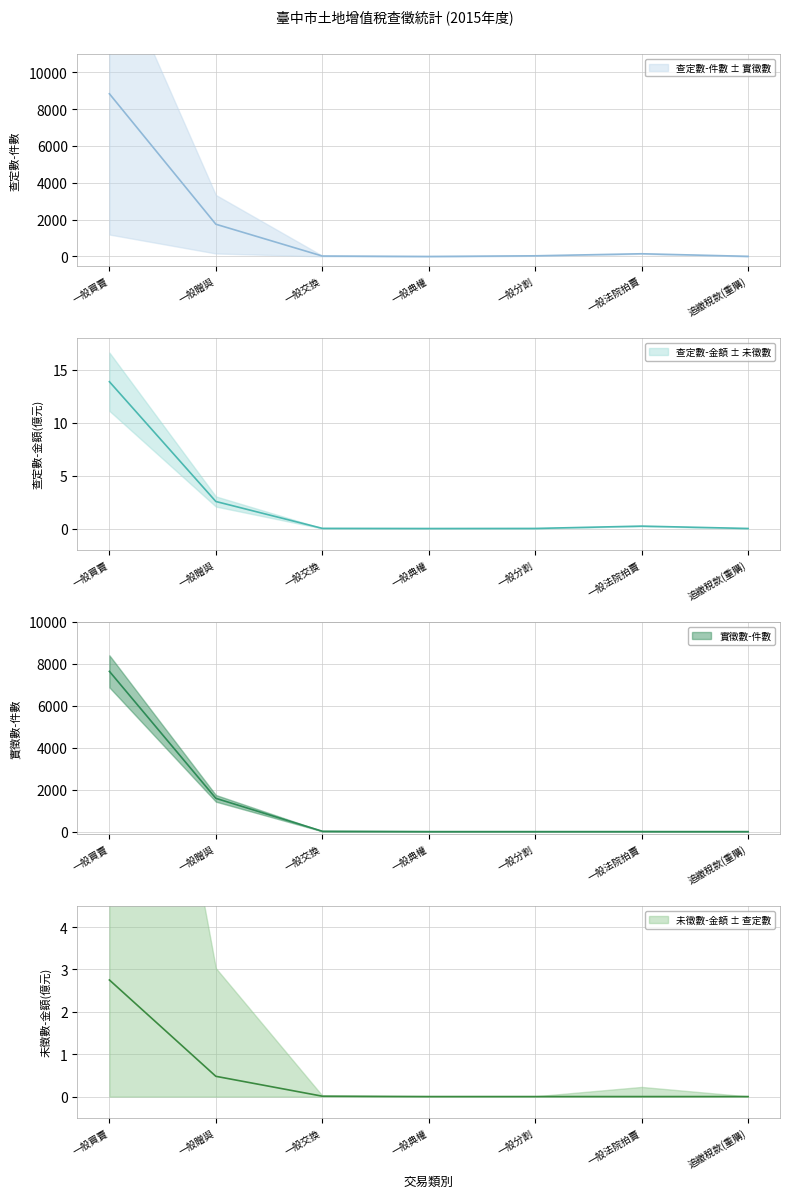

What is the spread (max minus min) of values at 一般分割?

36.0